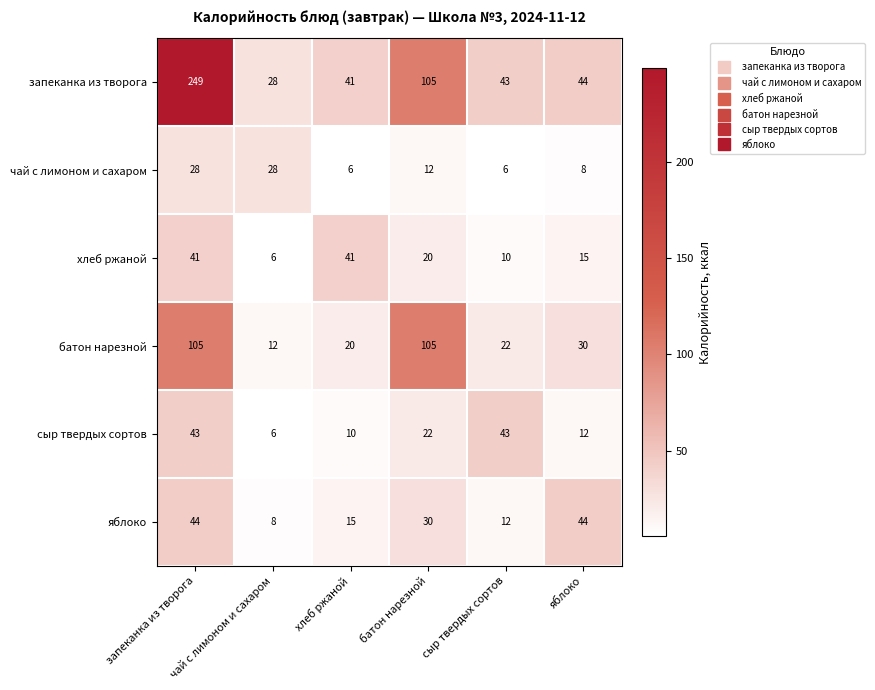

How many data points does each series have?

6